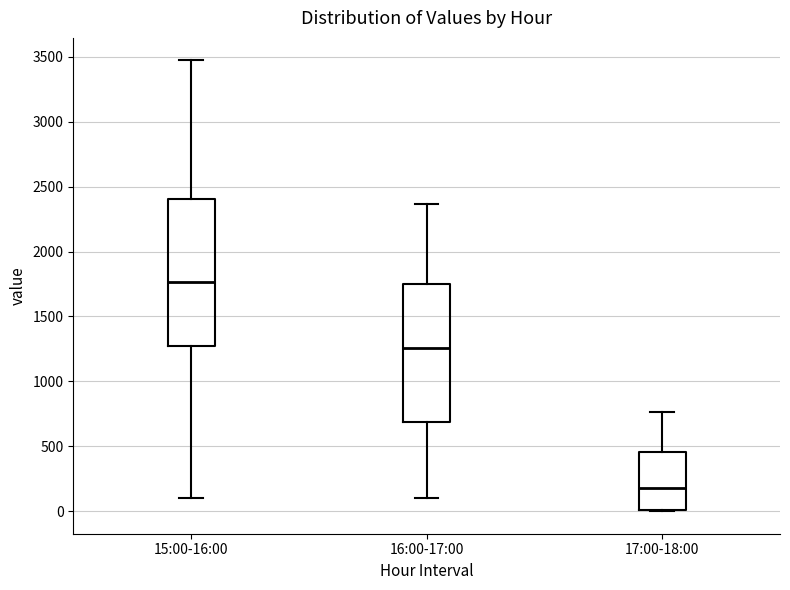

Which box is the tallest, from its lower edge to its upper edge?

15:00-16:00